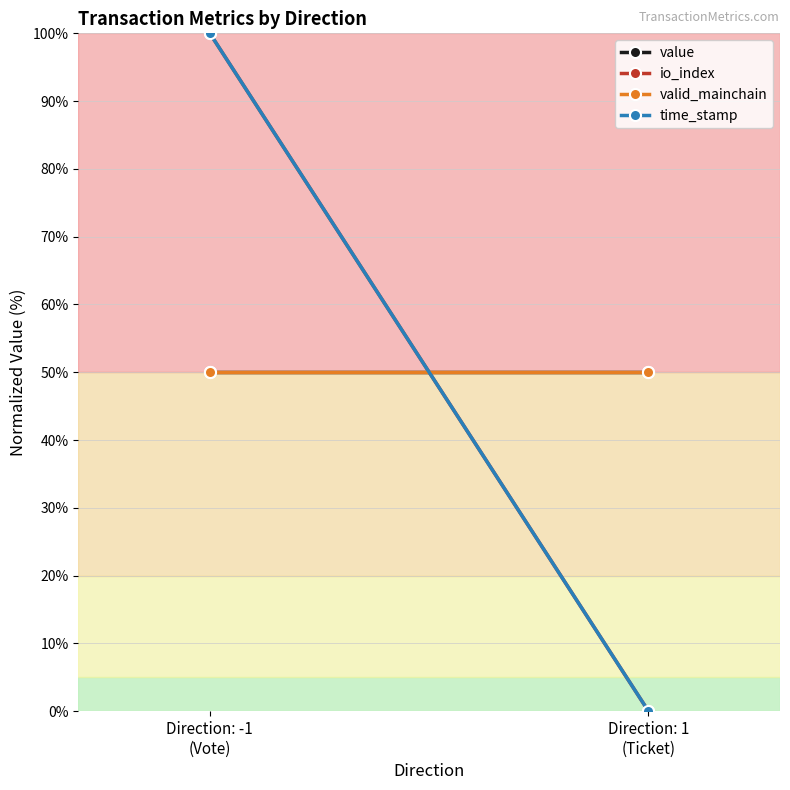

Between Direction: -1
(Vote) and Direction: 1
(Ticket), which series saw the biggest shift?

io_index